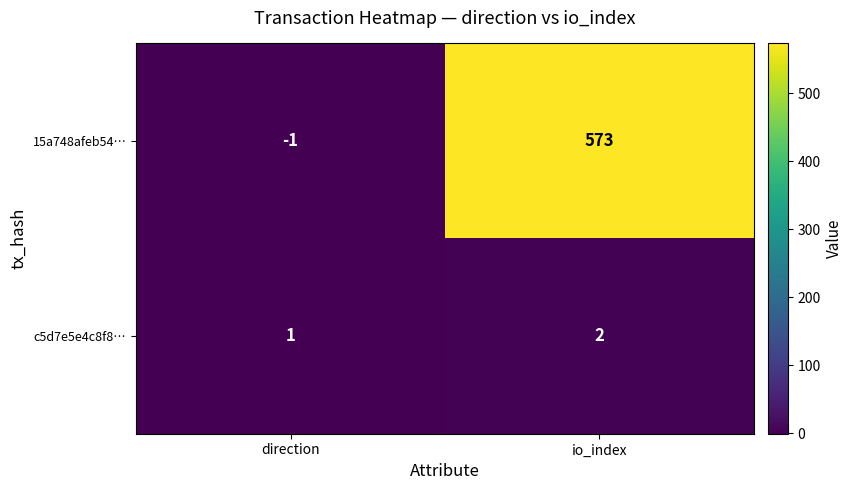

The c5d7e5e4c8f8… series shows 2 at direction. True or false?

False